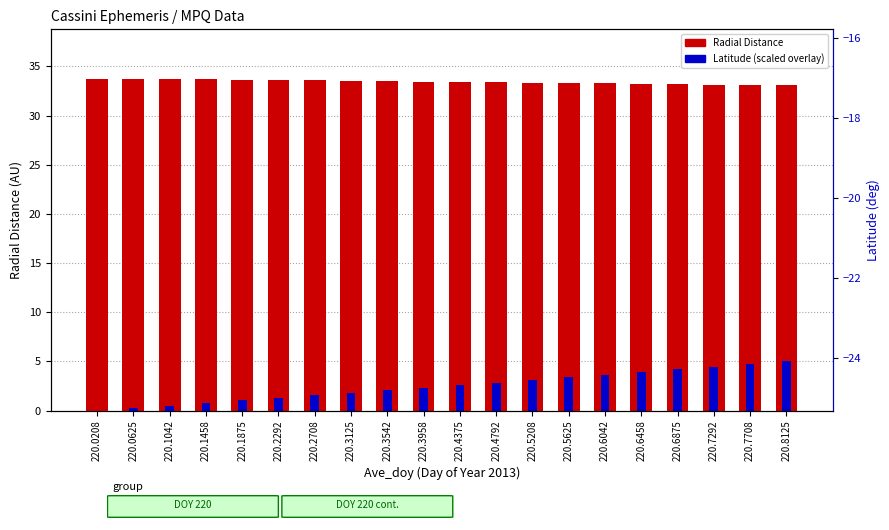

True or false: Radial Distance has a value of 10.4 at 220.4792.

False